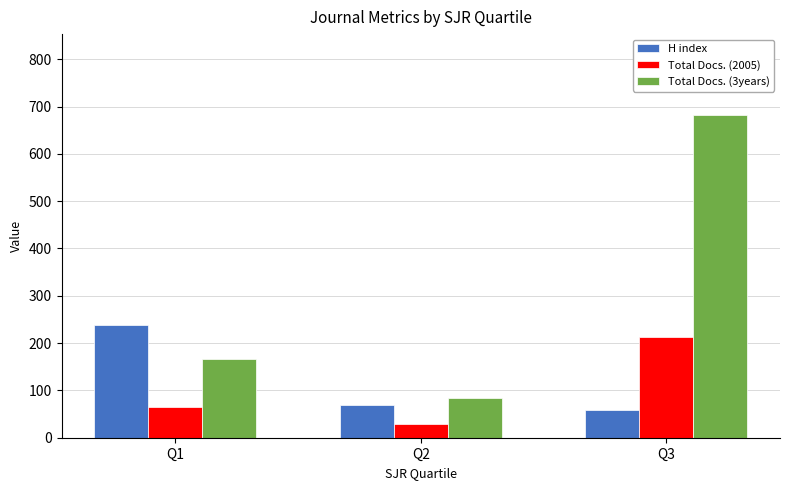

What is the approximate value of Total Docs. (2005) at Q1?

65.0